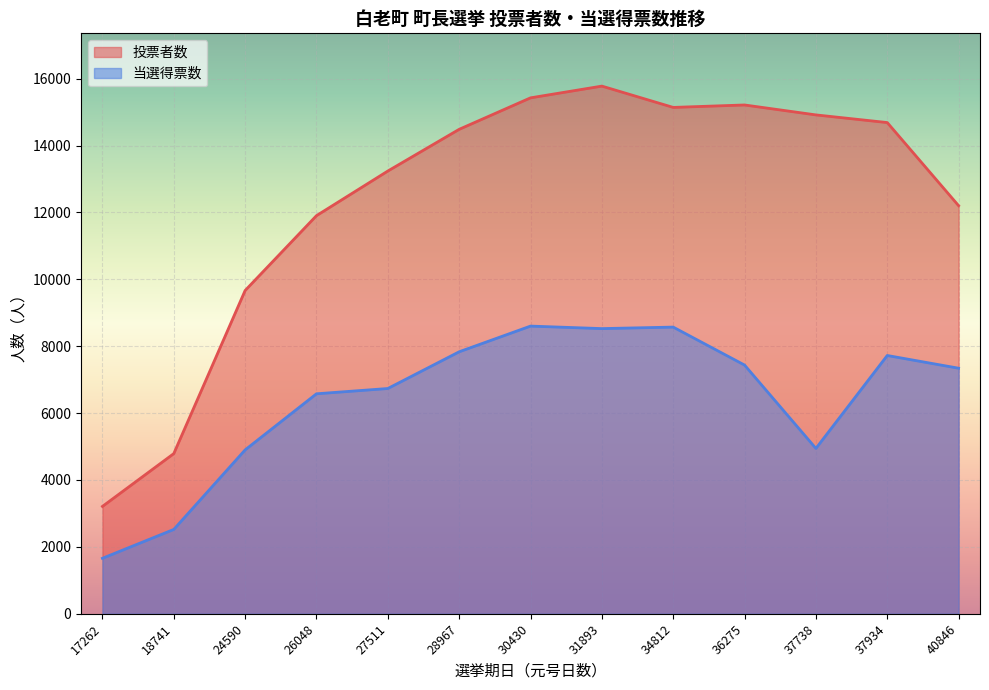

What is the difference between the 投票者数 values at 28967 and 31893?

1292